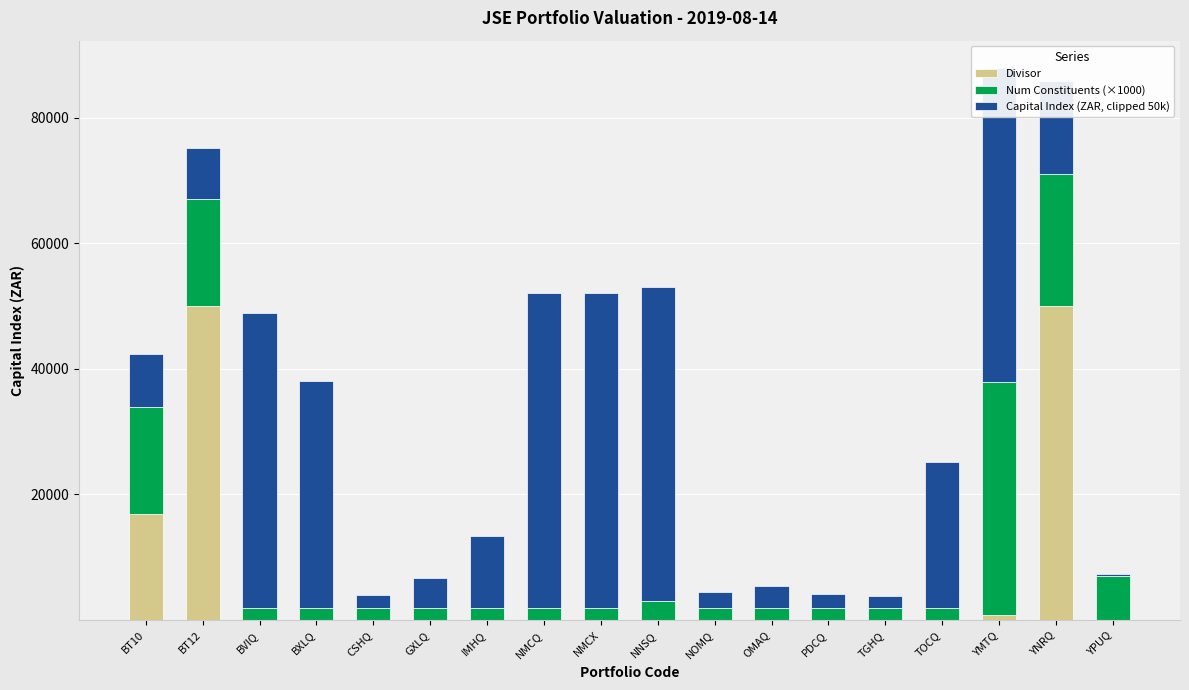

What is the maximum value for Divisor?

50000.0